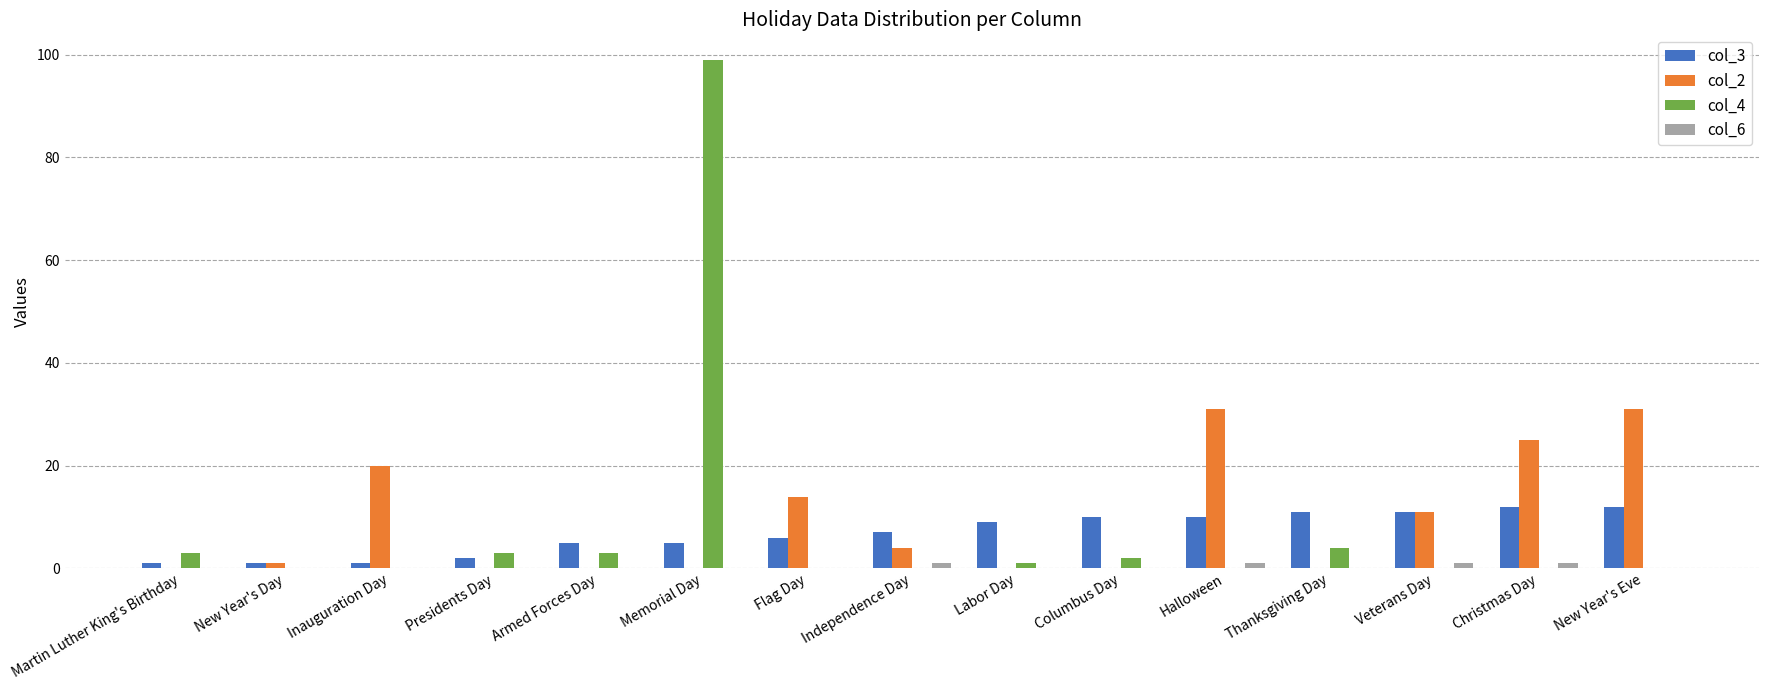

What is the total value across all series at New Year's Eve?

43